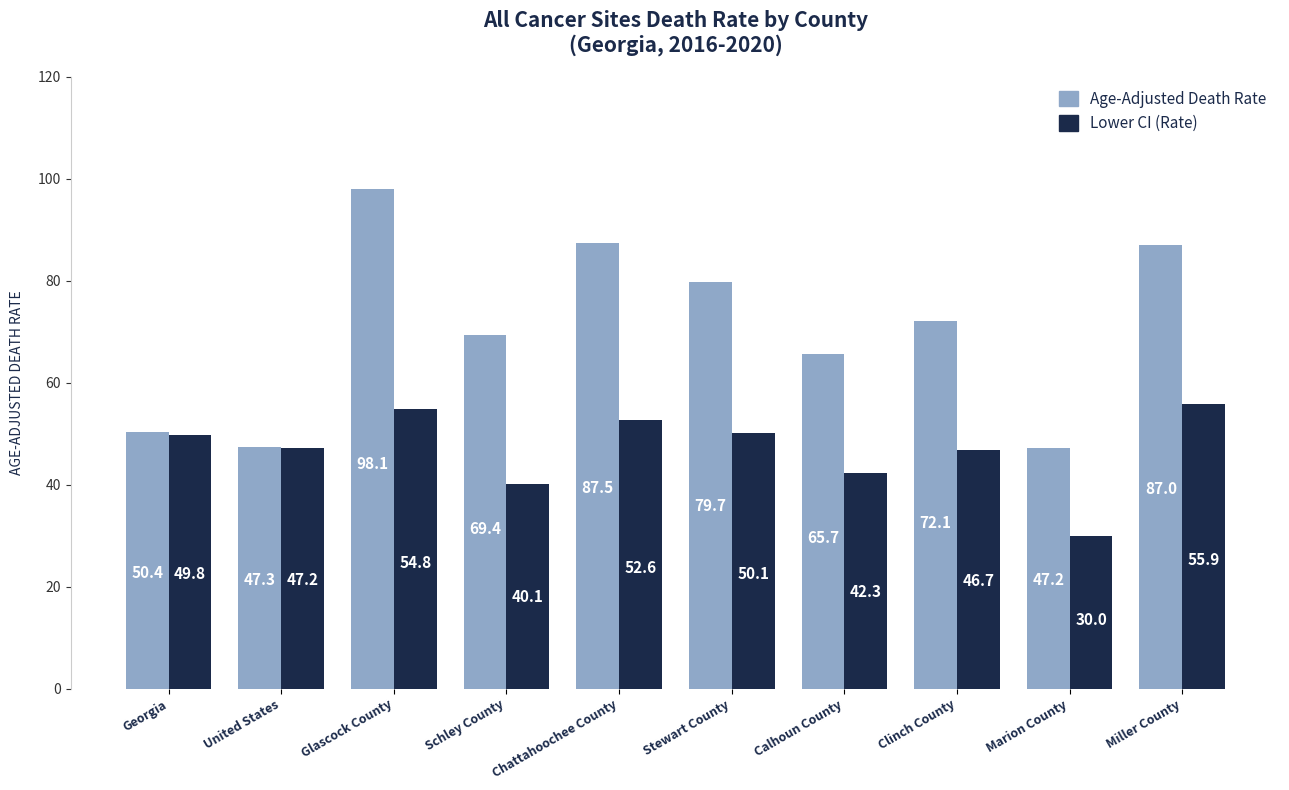

Is it true that Age-Adjusted Death Rate equals 147.5 at Glascock County?

False